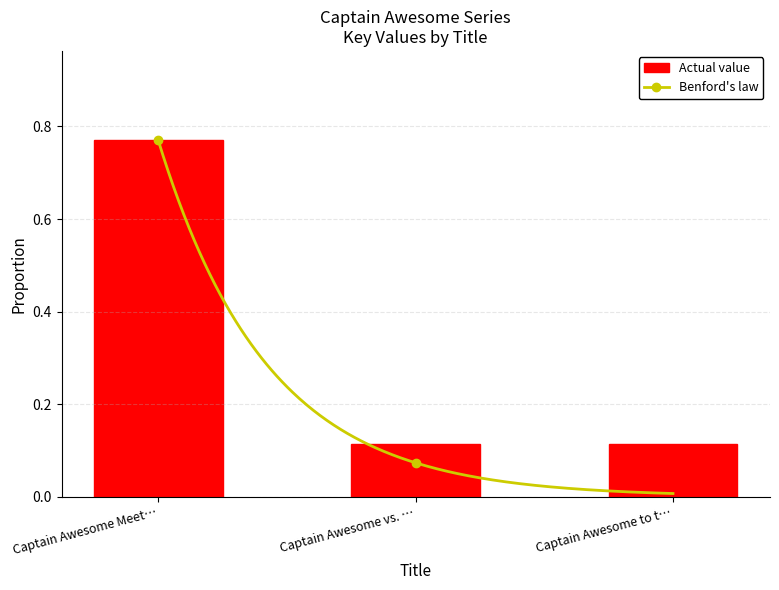

The value of Actual value at Captain Awesome vs. … is 0.0. True or false?

False